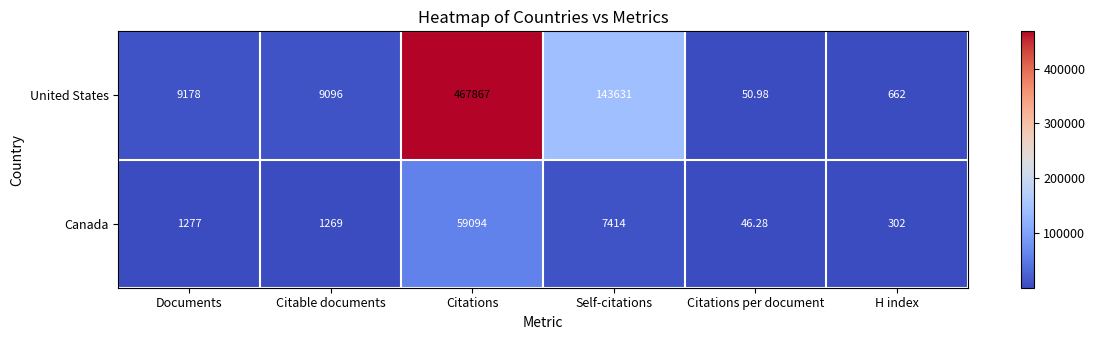

Which series changed the most between Citable documents and Citations per document?

United States